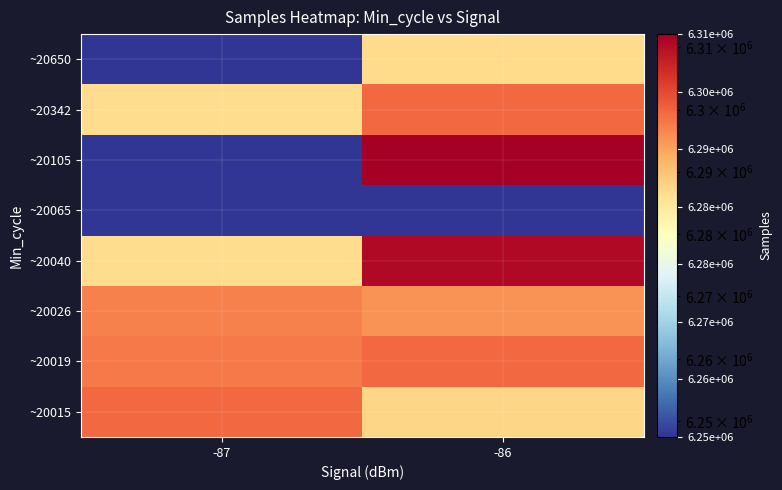

What is the maximum value shown in the chart?

6312159.0